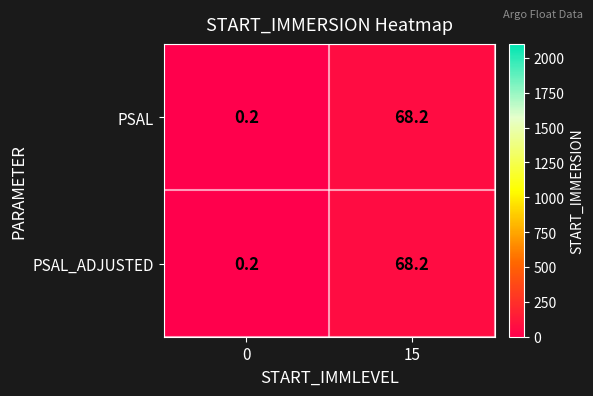

At which category is the sum across all series the highest?

15